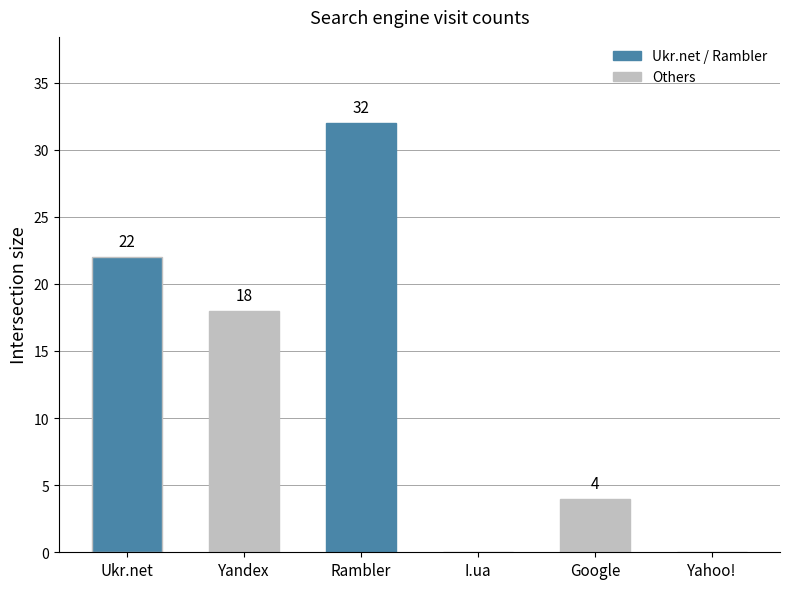

How many categories are shown in the chart?

6